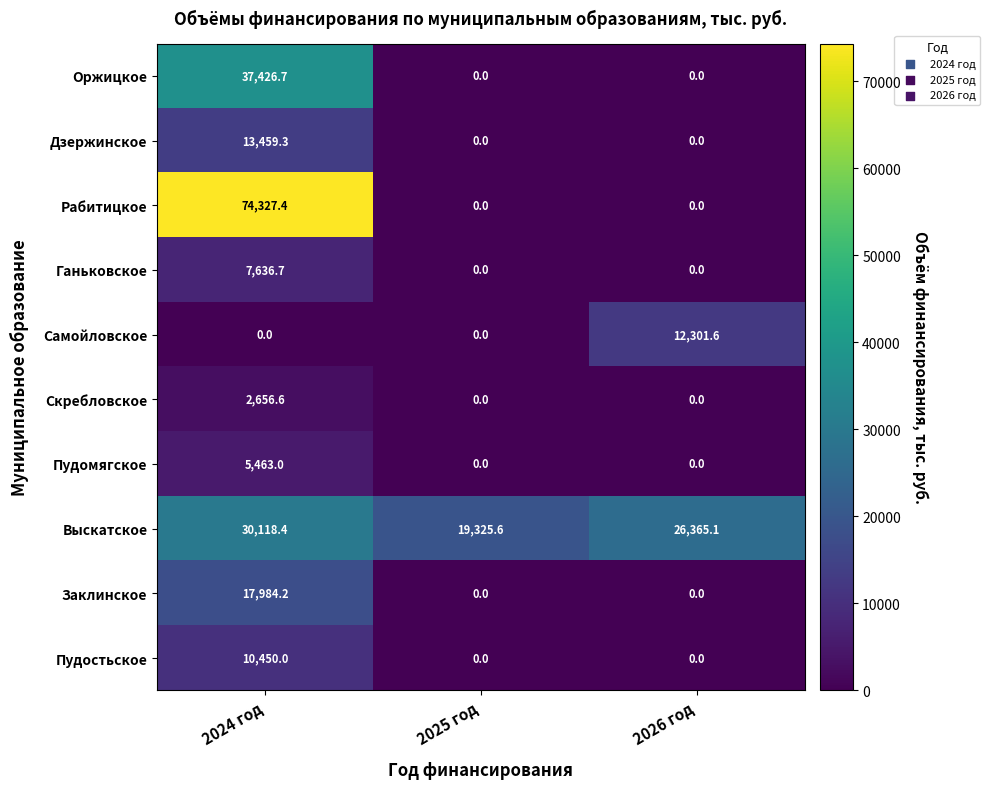

What is the difference between the maximum and minimum values in the Пудостьское series?

10450.0